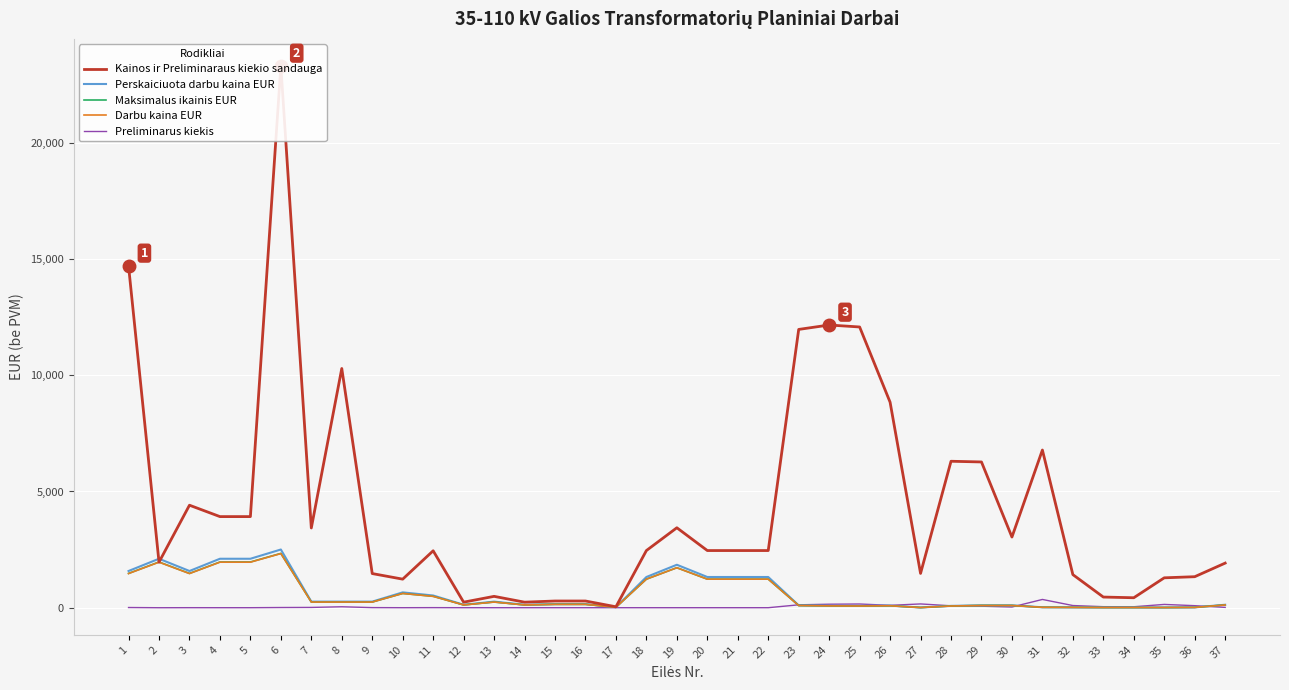

Which series has the largest total across all categories?

Kainos ir Preliminaraus kiekio sandauga